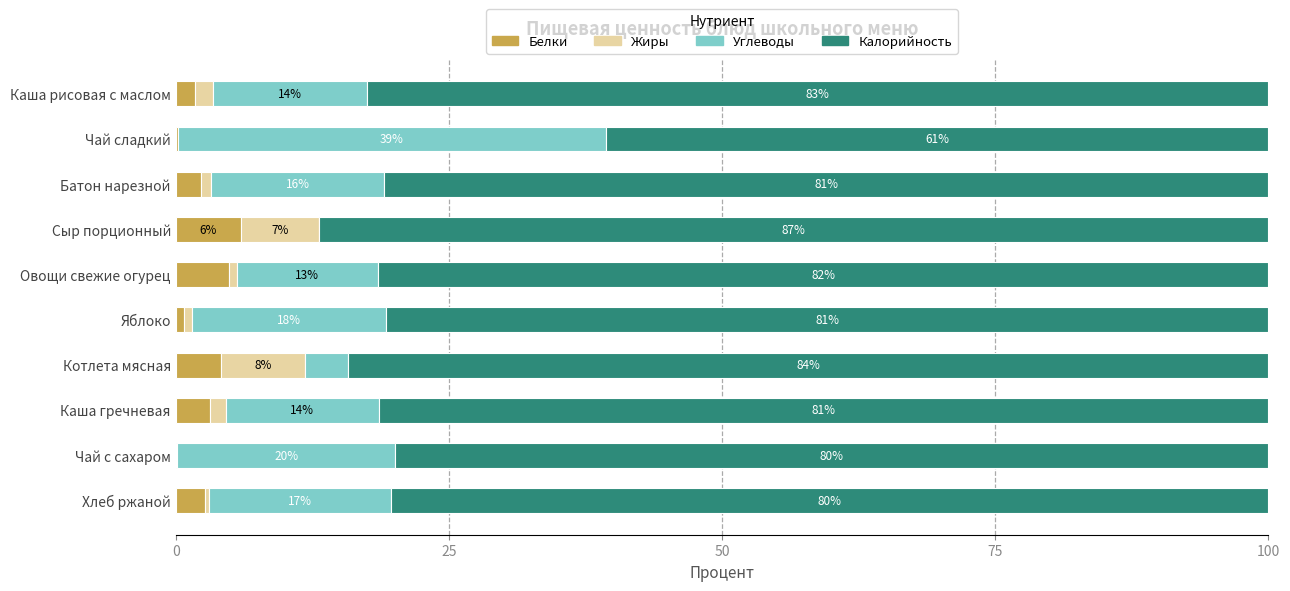

At which label does Белки reach its peak?

Сыр порционный